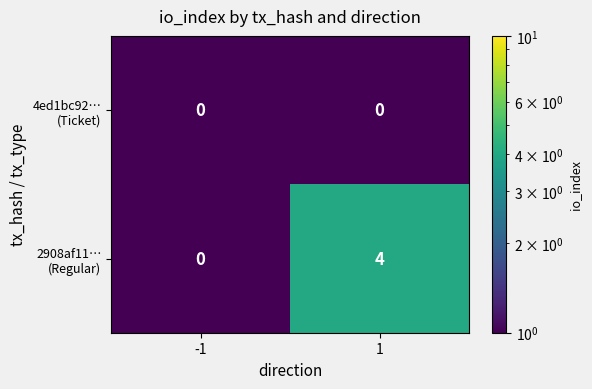

What is the difference between the highest and lowest values at 1?

4